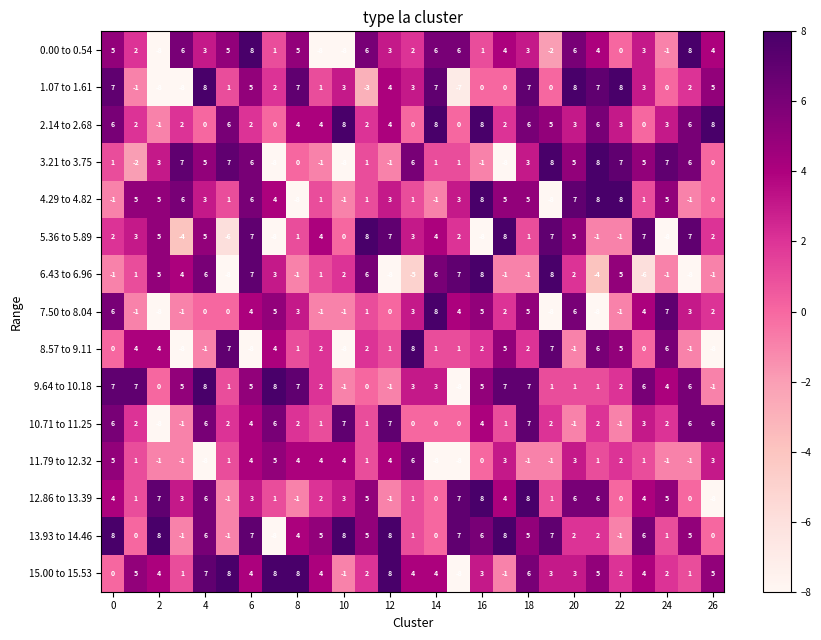

What is the difference between the second highest and second lowest values in the 0.00 to 0.54 series?

16